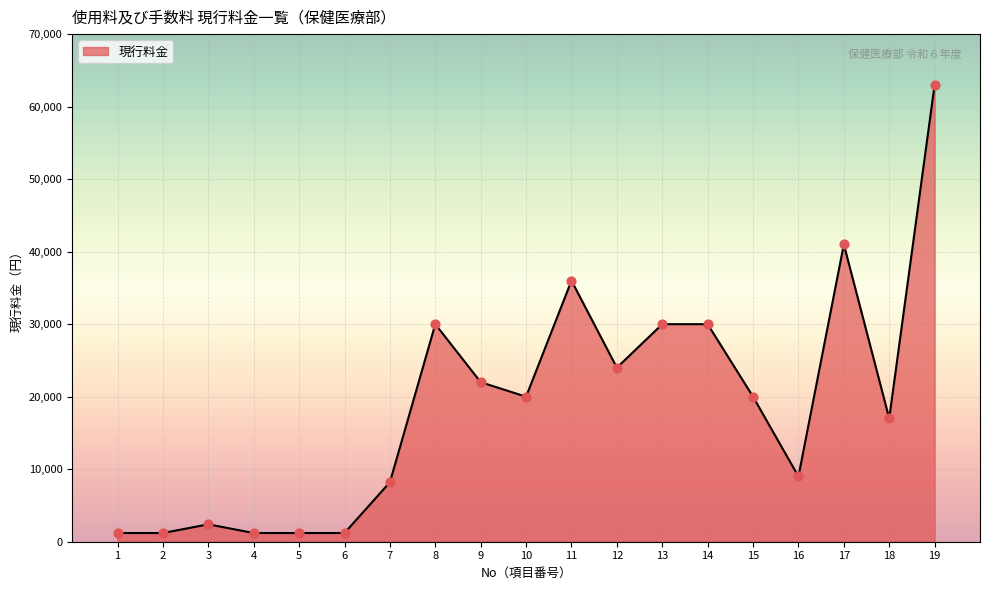

Approximately how many times larger is the value at 13 compared to 11?

0.8